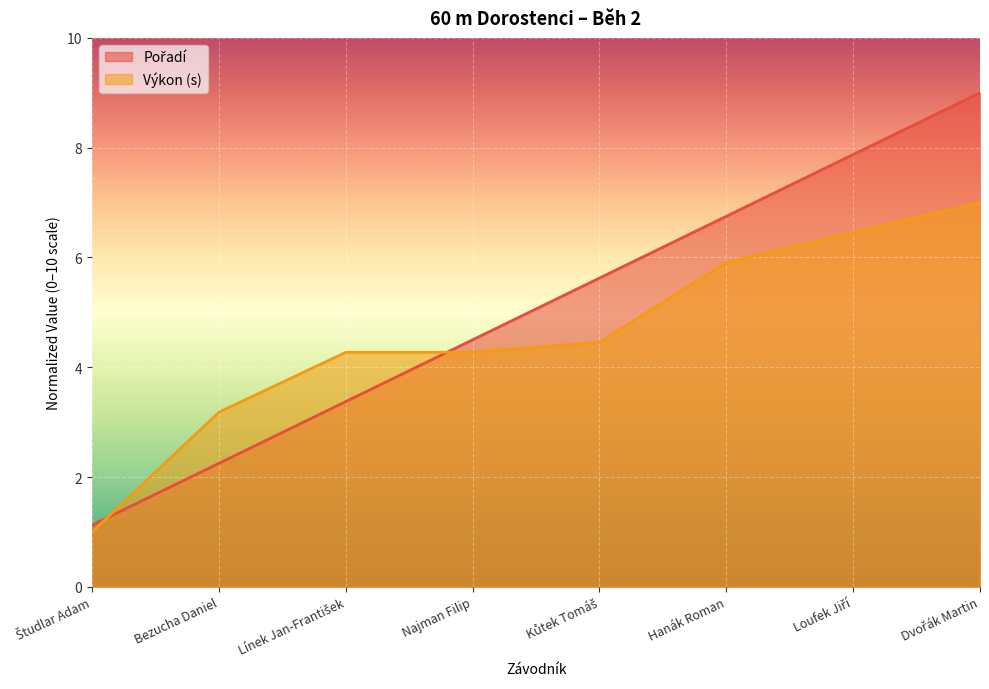

How many lines are shown in the chart?

2